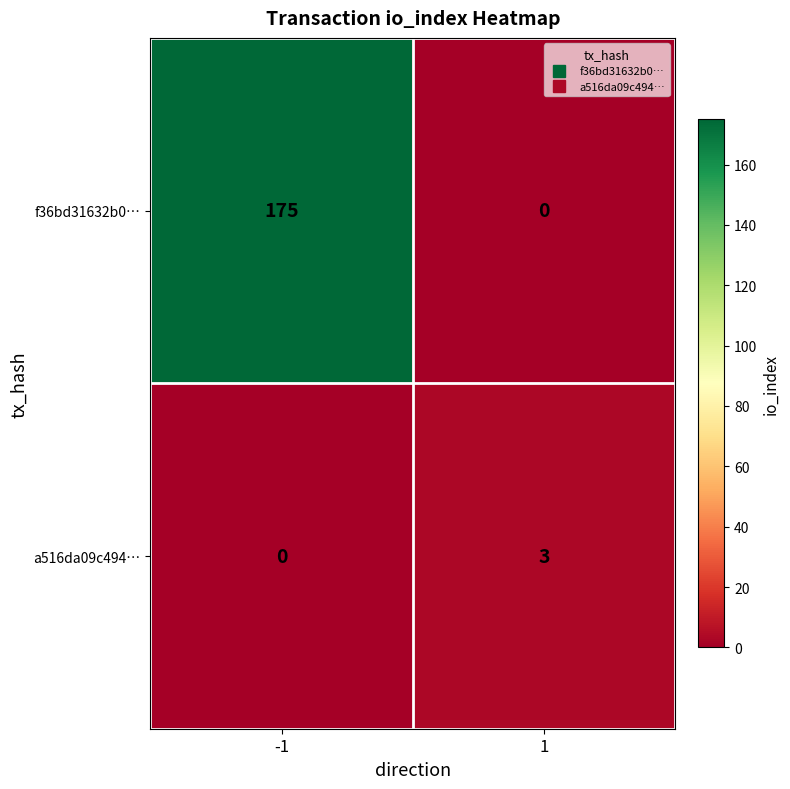

What is the total value across all series at -1?

175